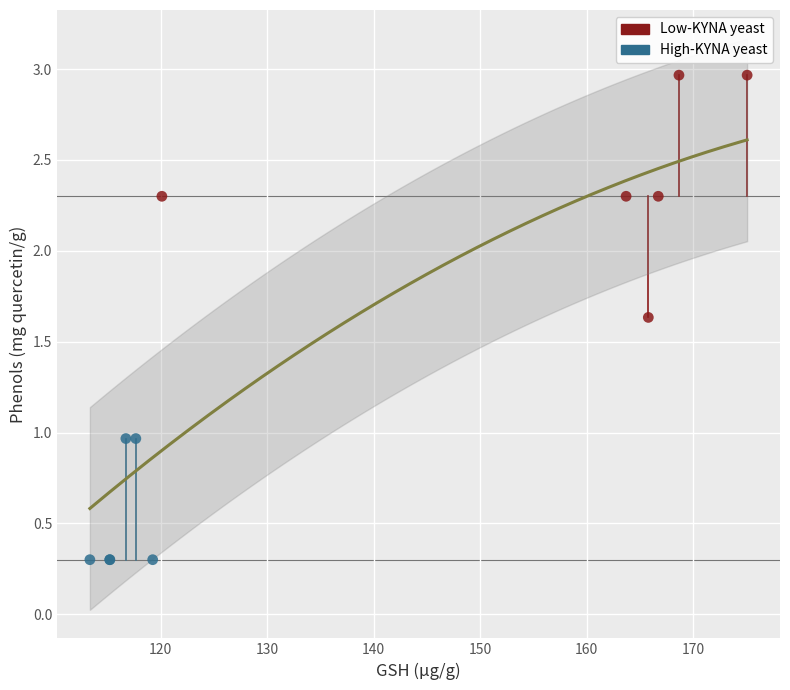

Which series contains the highest Y value?

Low-KYNA yeast